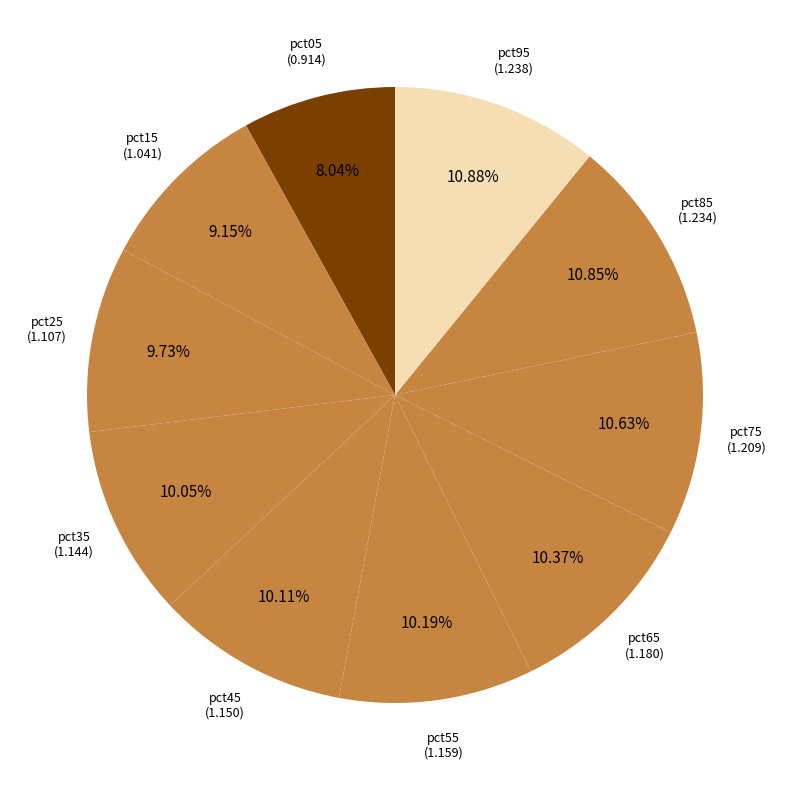

How many slices are in this pie chart?

10